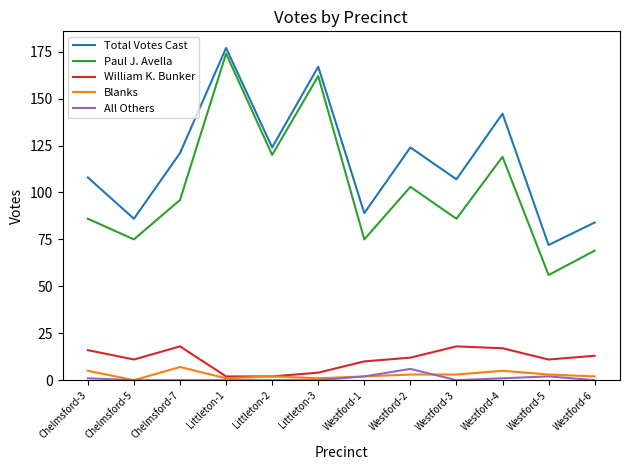

The William K. Bunker series shows 19 at Westford-5. True or false?

False